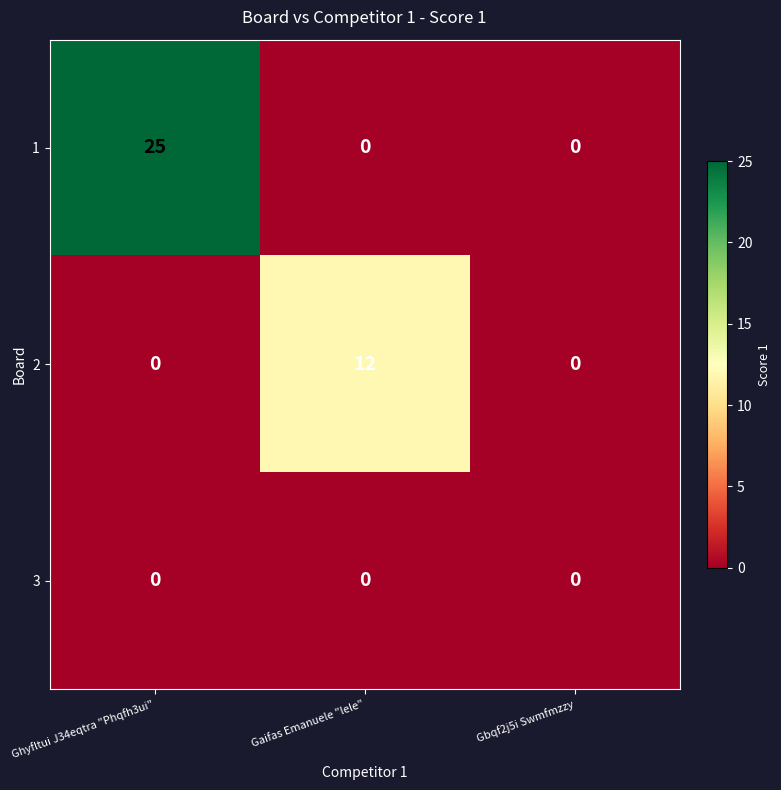

Between Gaifas Emanuele "lele" and Gbqf2j5i Swmfmzzy, which series saw the biggest shift?

2